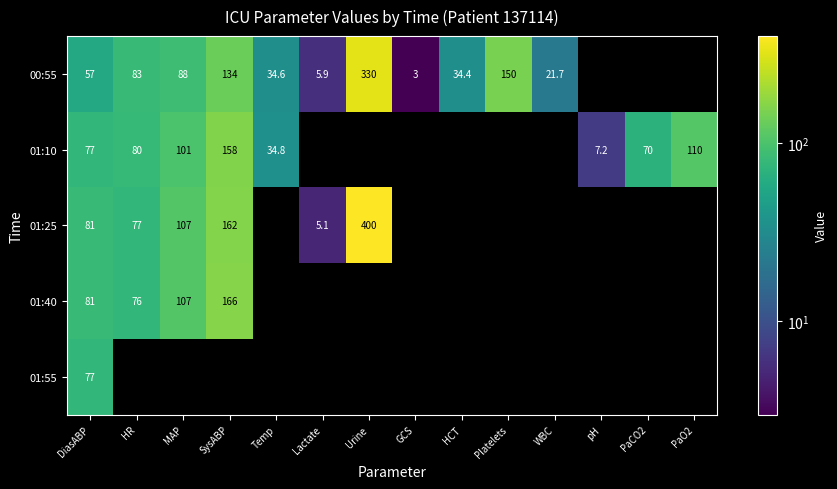

What is the difference between the 01:10 values at DiasABP and MAP?

24.0